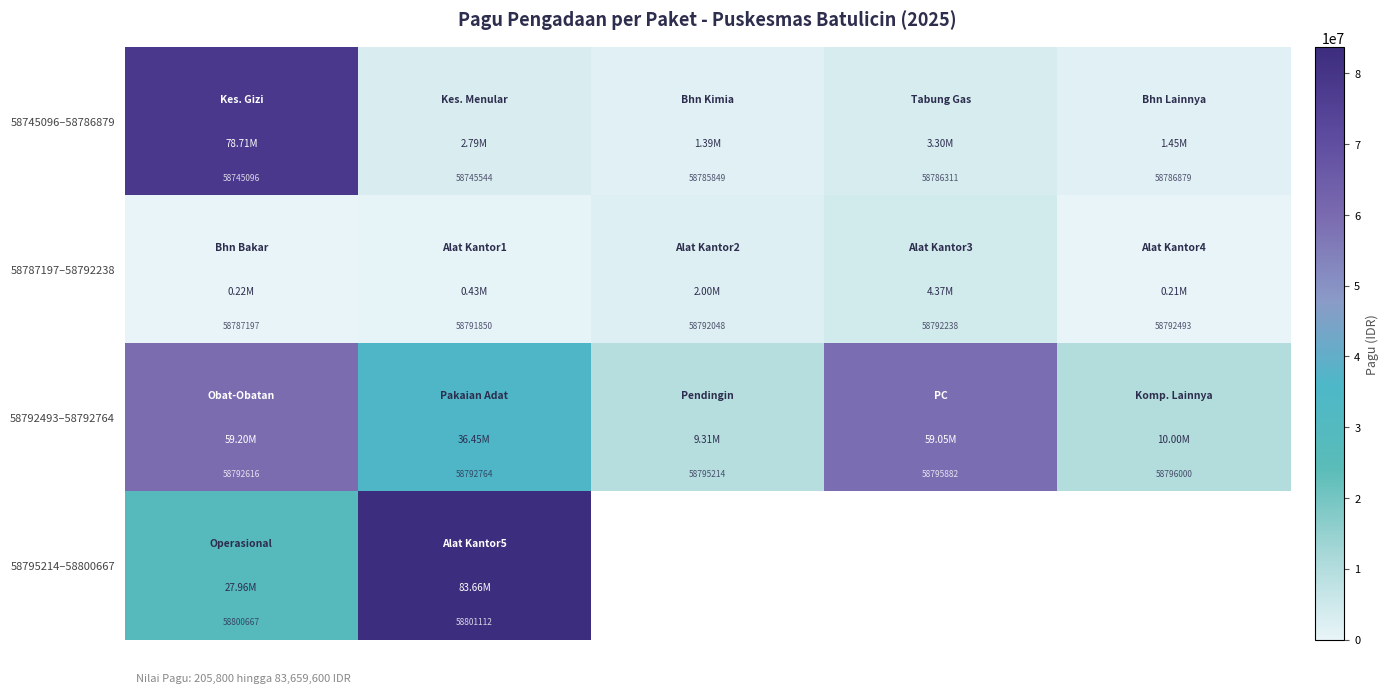

What is the maximum value for 58787197–58792238?

4369000.0